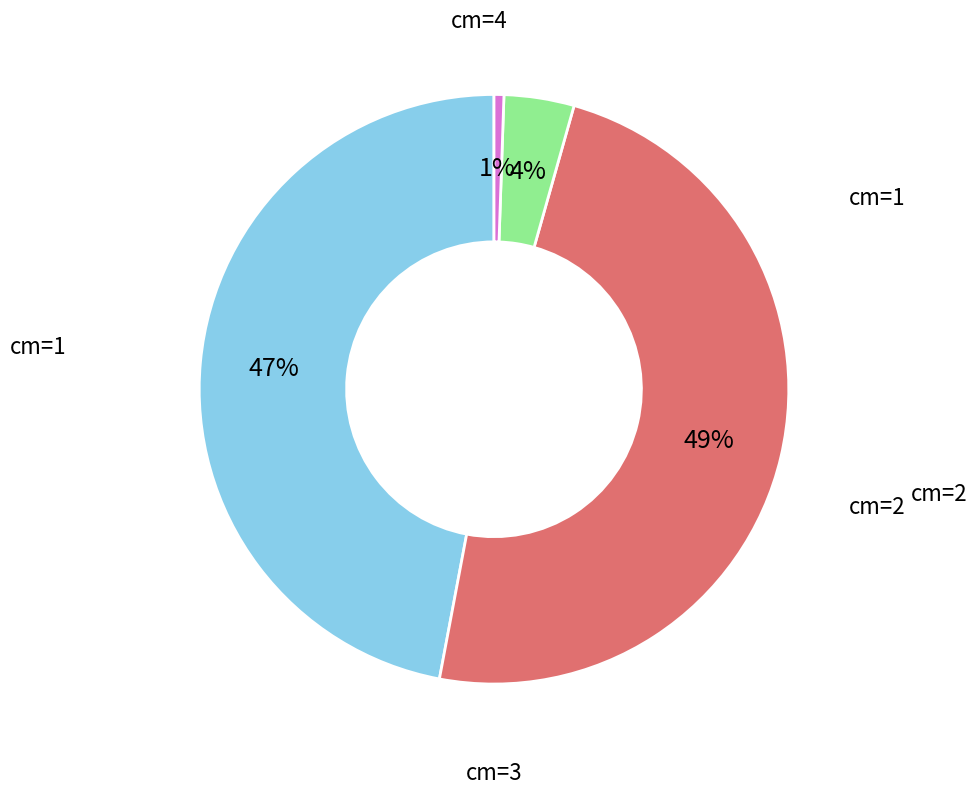

Is cm=1 the majority of the pie?

No